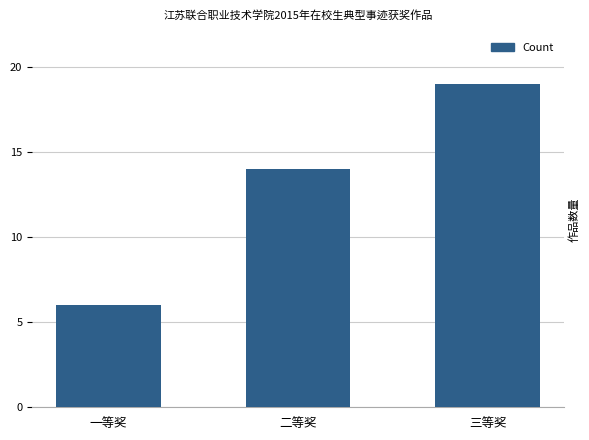

What is the difference between the values at 二等奖 and 三等奖?

5